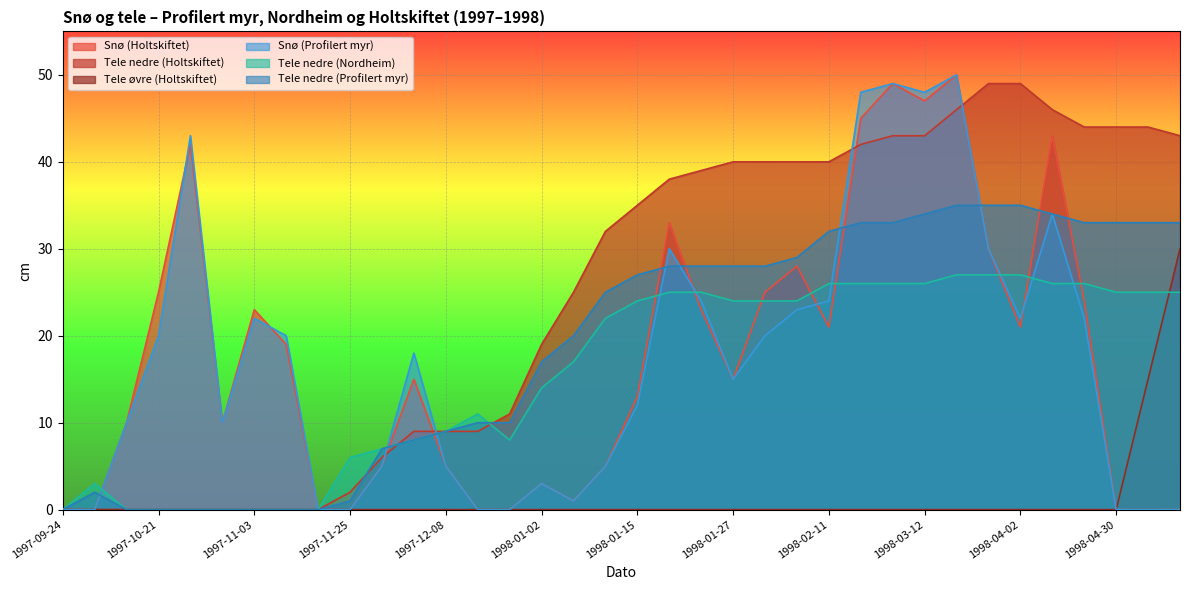

In Tele nedre (Nordheim), how many points are lower than both neighbors (excluding endpoints)?

1